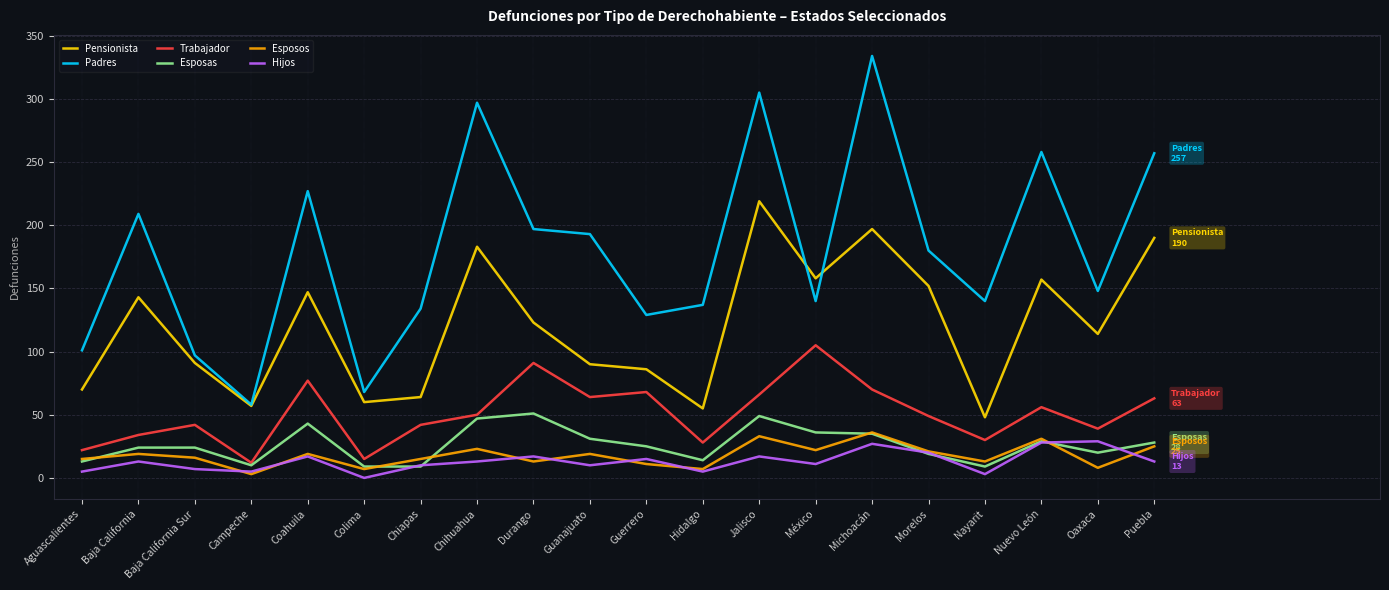

How many series are shown in this chart?

6